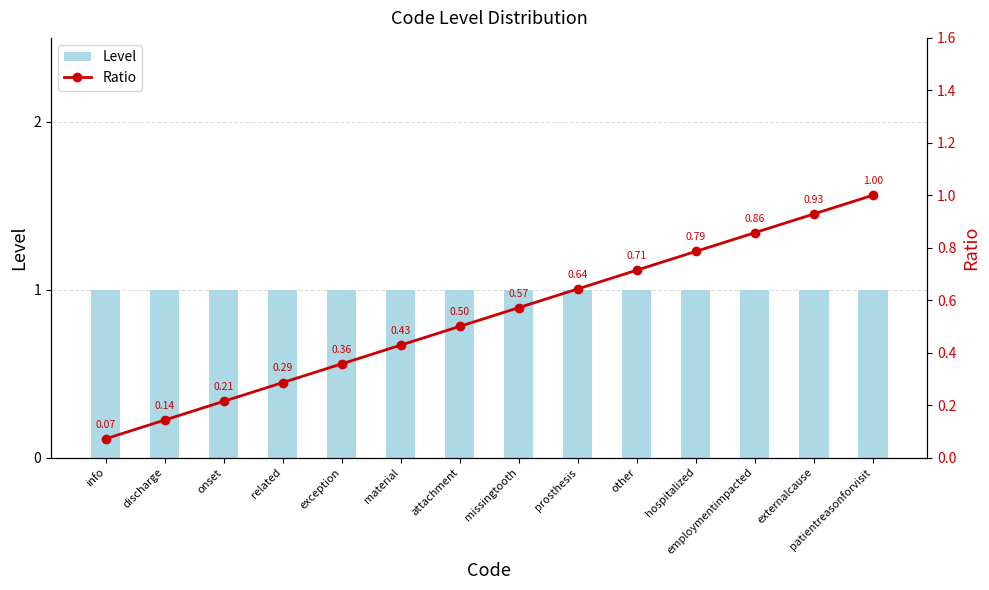

What is the greatest value displayed?

1.0